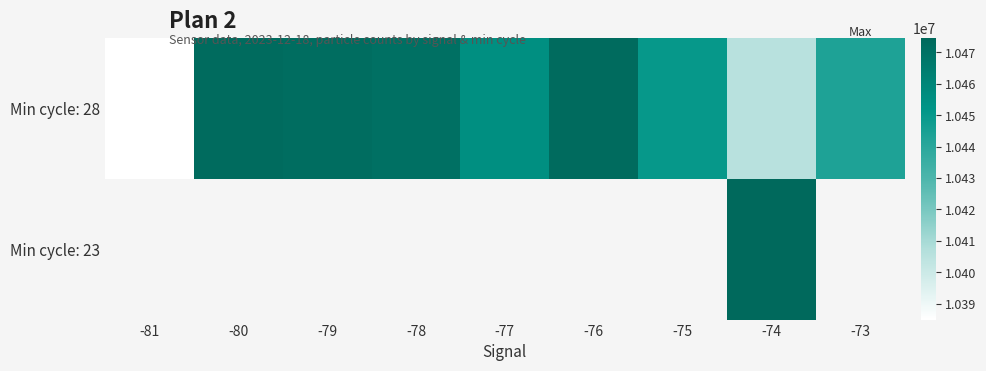

At which category does the chart reach its peak across all series?

-74